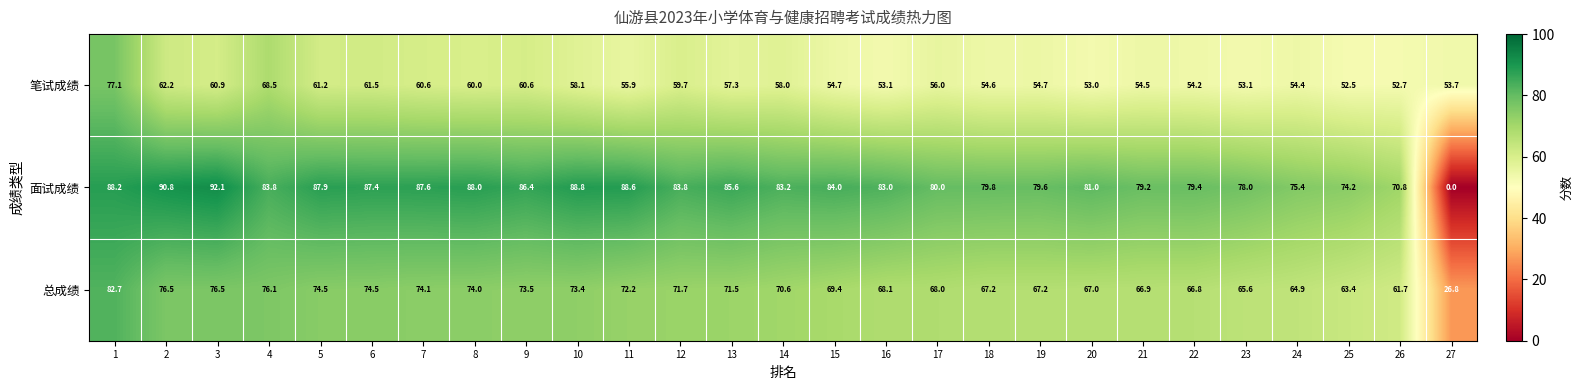

How many distinct data groups are displayed?

3